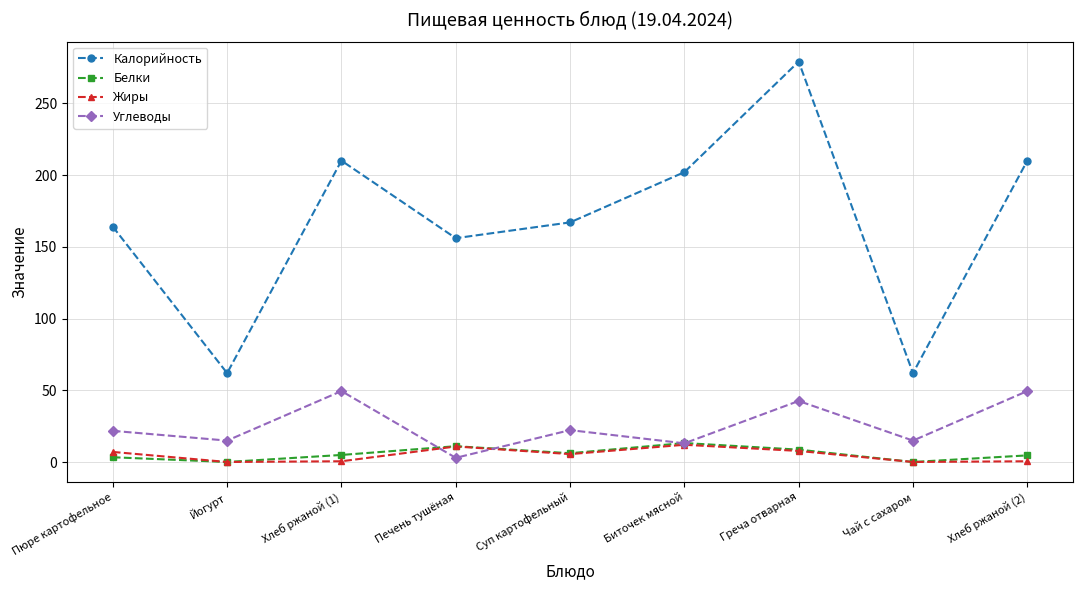

At which category is the sum across all series the highest?

Греча отварная